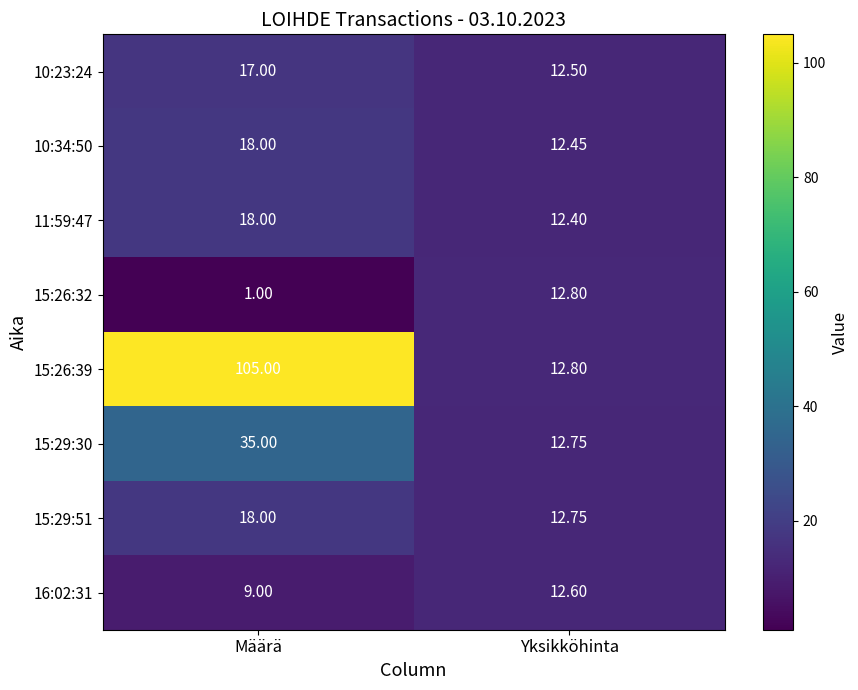

Rank the categories by 15:29:51 value from highest to lowest.

Määrä, Yksikköhinta